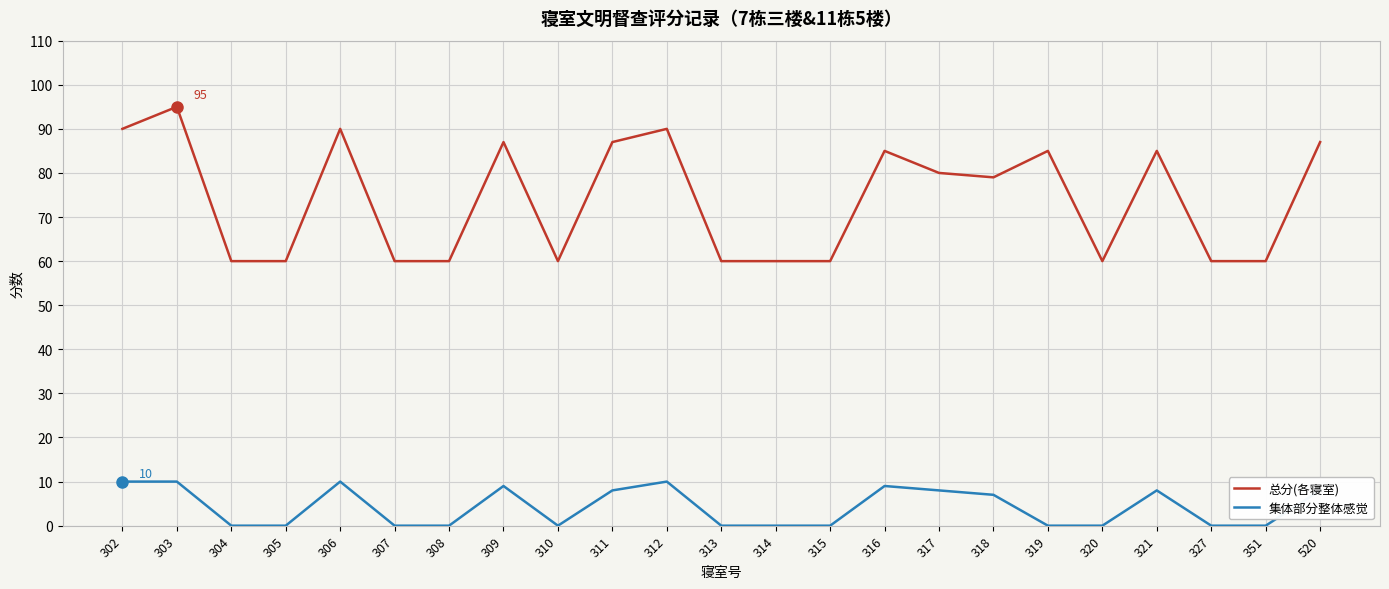

What are all the series names shown in the legend?

总分(各寝室), 集体部分整体感觉